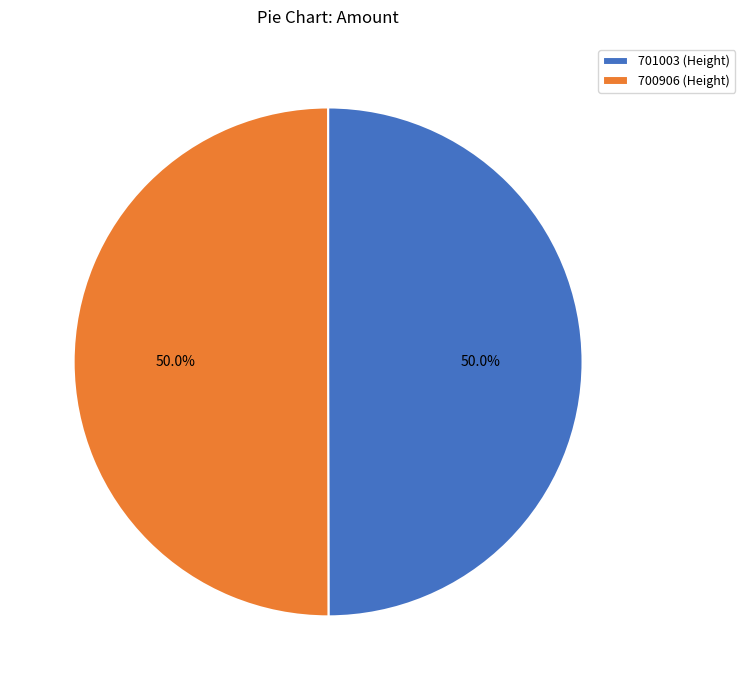

What is the ratio of the value at 700906 (Height) to the value at 701003 (Height)?

1.0